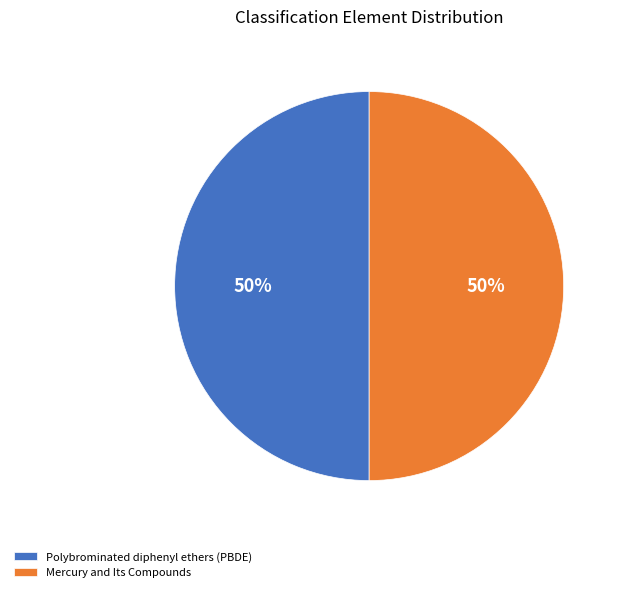

Approximately how many times larger is the value at Mercury and Its Compounds compared to Polybrominated diphenyl ethers (PBDE)?

1.0